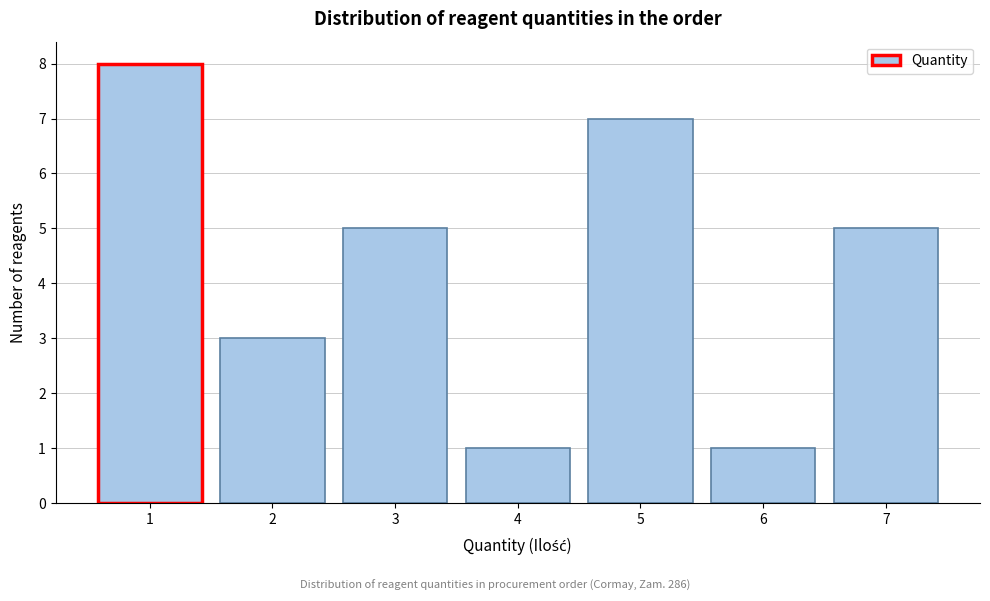

Reading left to right, transcribe this chart: for each bar, give the range it covers on the x-axis and its height. The values are not printed on the chart, so give them approximately, as read against the axis.

0.5 to 1.5: 8
1.5 to 2.5: 3
2.5 to 3.5: 5
3.5 to 4.5: 1
4.5 to 5.5: 7
5.5 to 6.5: 1
6.5 to 7.5: 5